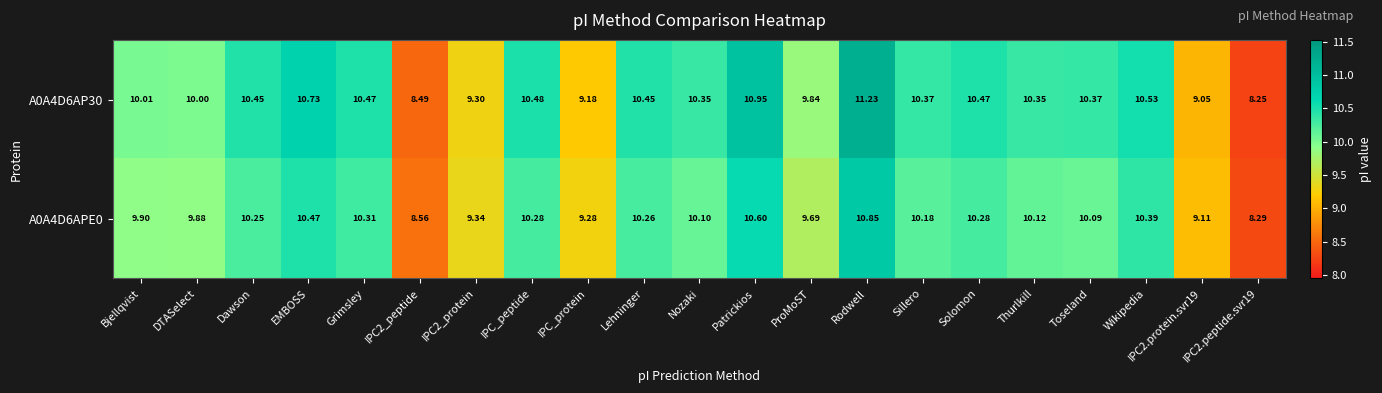

Is the value of A0A4D6APE0 at Solomon greater than the value of A0A4D6AP30 at IPC2_protein?

Yes